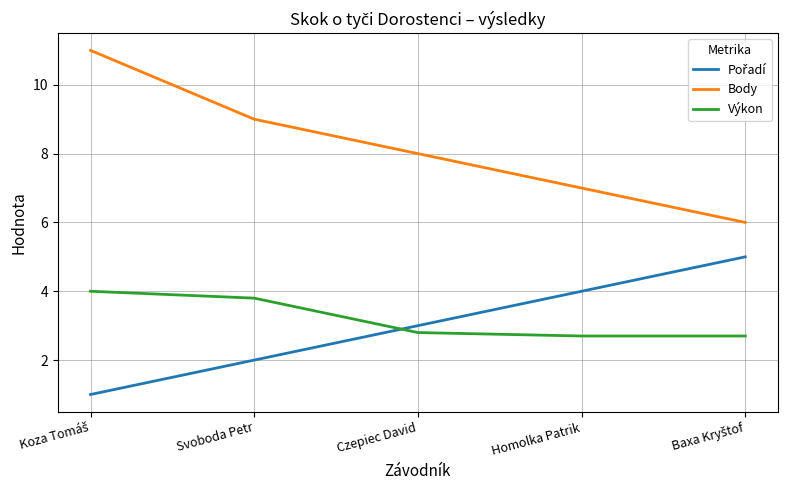

The Výkon series shows 4.5 at Czepiec David. True or false?

False